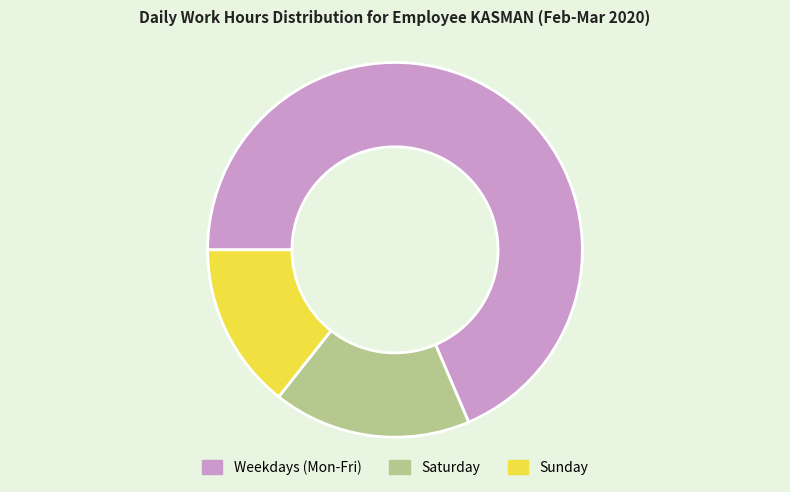

How many segments does this pie chart have?

3